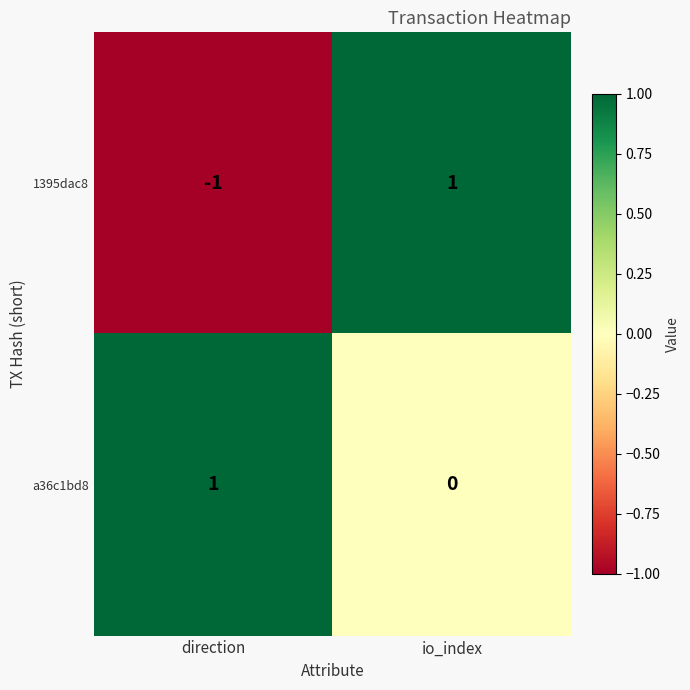

The value of 1395dac8 at io_index is 2. True or false?

False